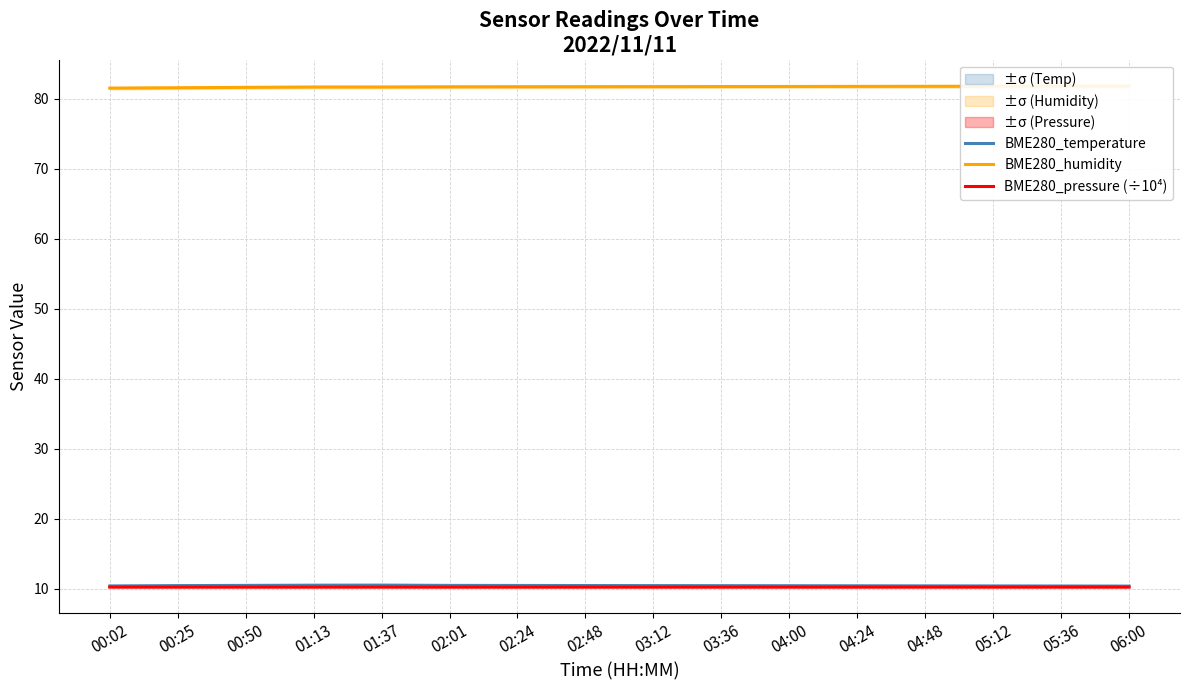

Does the chart have visible grid lines?

Yes